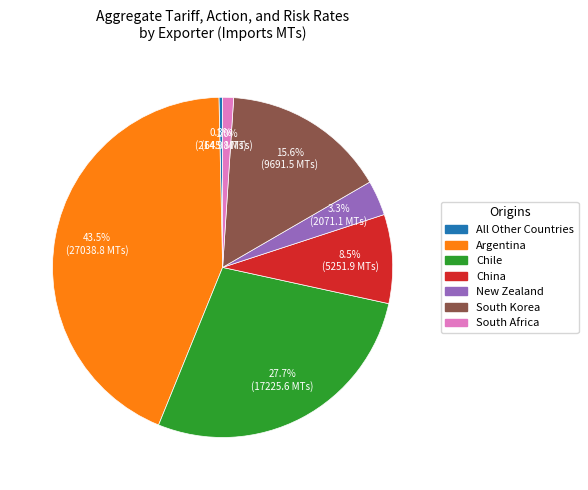

Is there a majority slice in this chart?

No